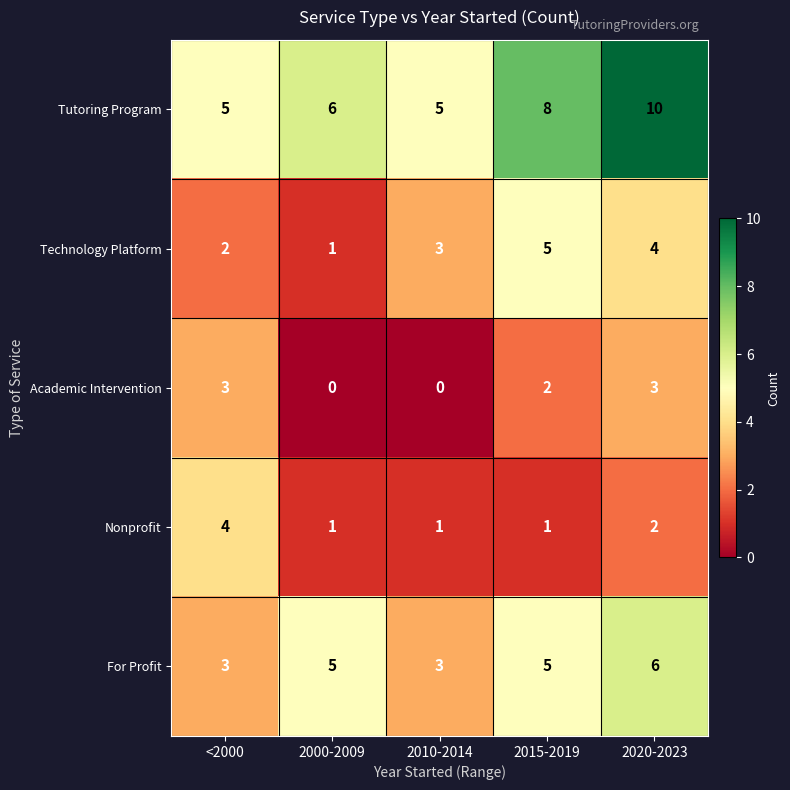

Count the number of categories in the chart.

5